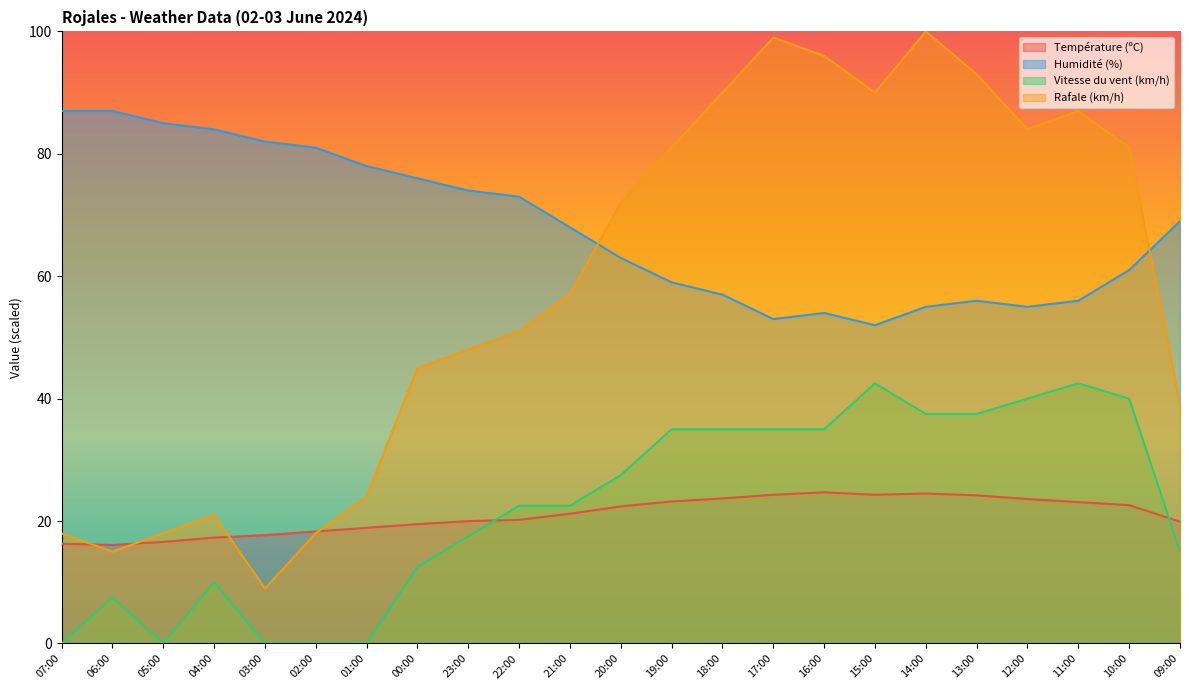

True or false: Humidité (%) has more than 0 interior local peaks.

True